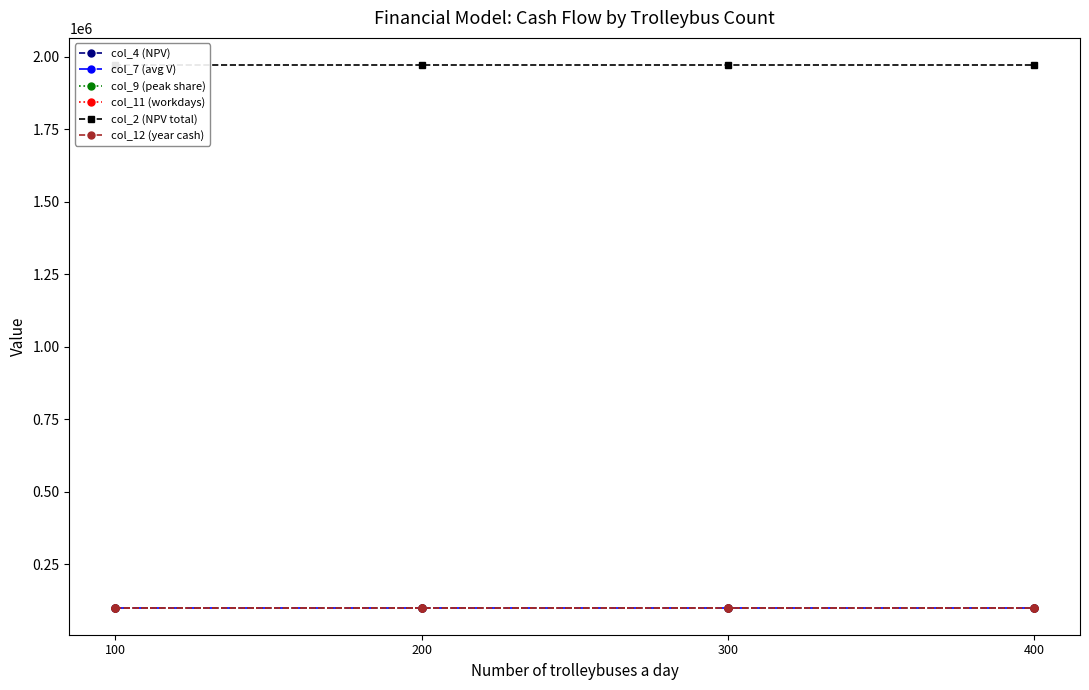

True or false: col_7 (avg V) and col_11 (workdays) intersect in this chart.

False